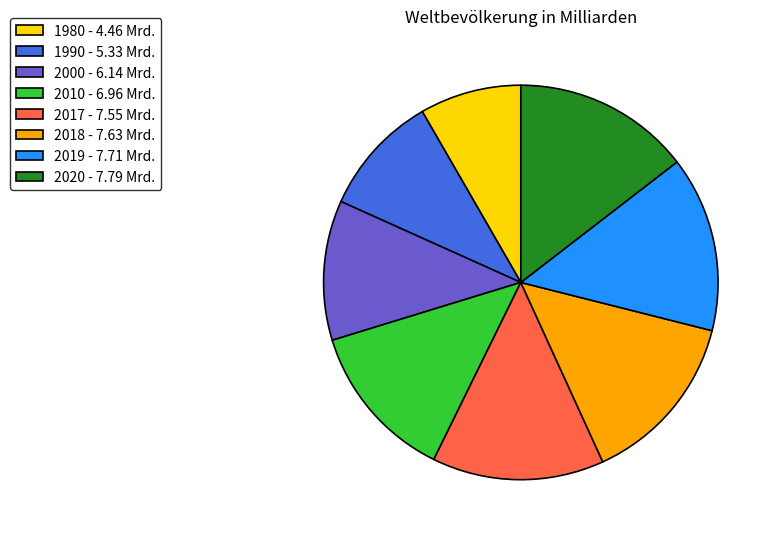

Combined, do 2000 and 2020 account for over 50%?

No